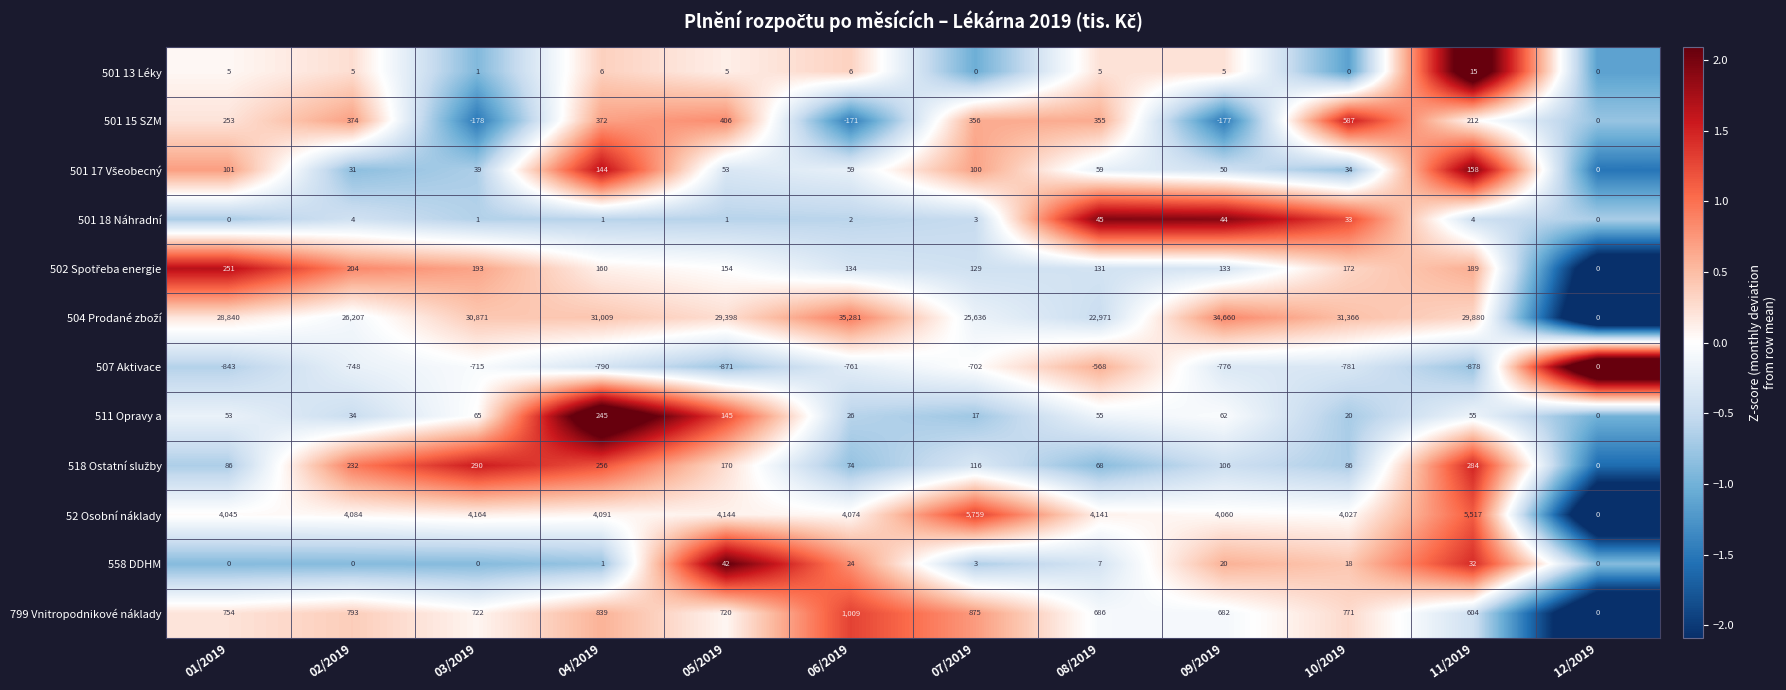

At which category does the chart reach its minimum across all series?

11/2019